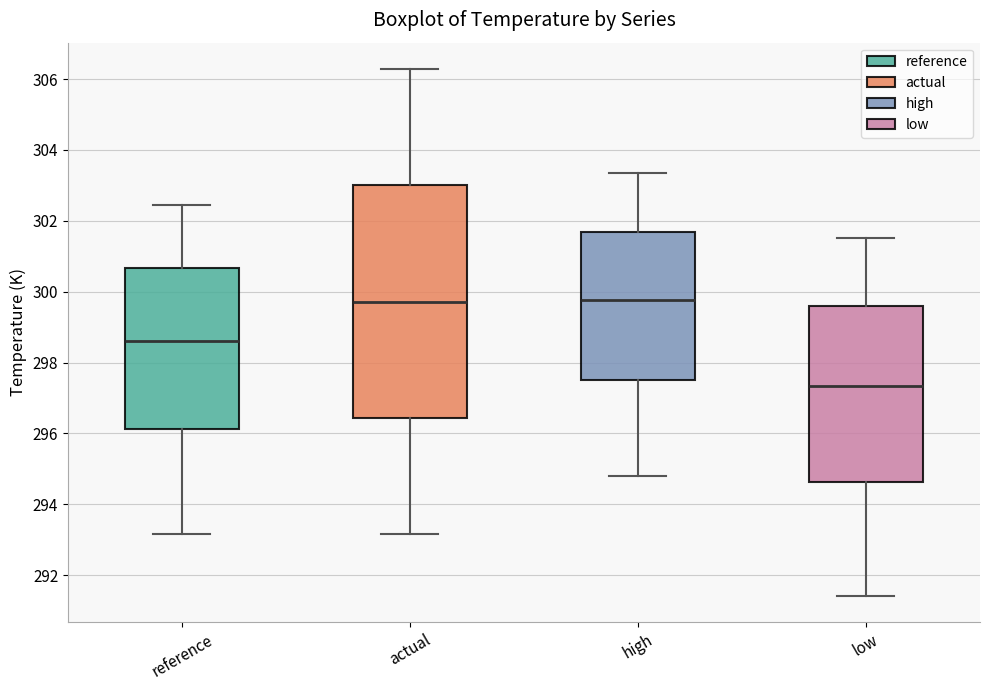

Reading left to right, transcribe this box plot: for each box, give where its median line is, the range the box spans, and where its two whiskers end, as read against the y-axis. The values are not printed on the chart, so give them approximately, as read against the axis.

reference: median 298.6, box 296.2 to 300.6, whiskers 293.2 to 302.4
actual: median 299.8, box 296.4 to 303.0, whiskers 293.2 to 306.2
high: median 299.8, box 297.6 to 301.6, whiskers 294.8 to 303.4
low: median 297.4, box 294.6 to 299.6, whiskers 291.4 to 301.6